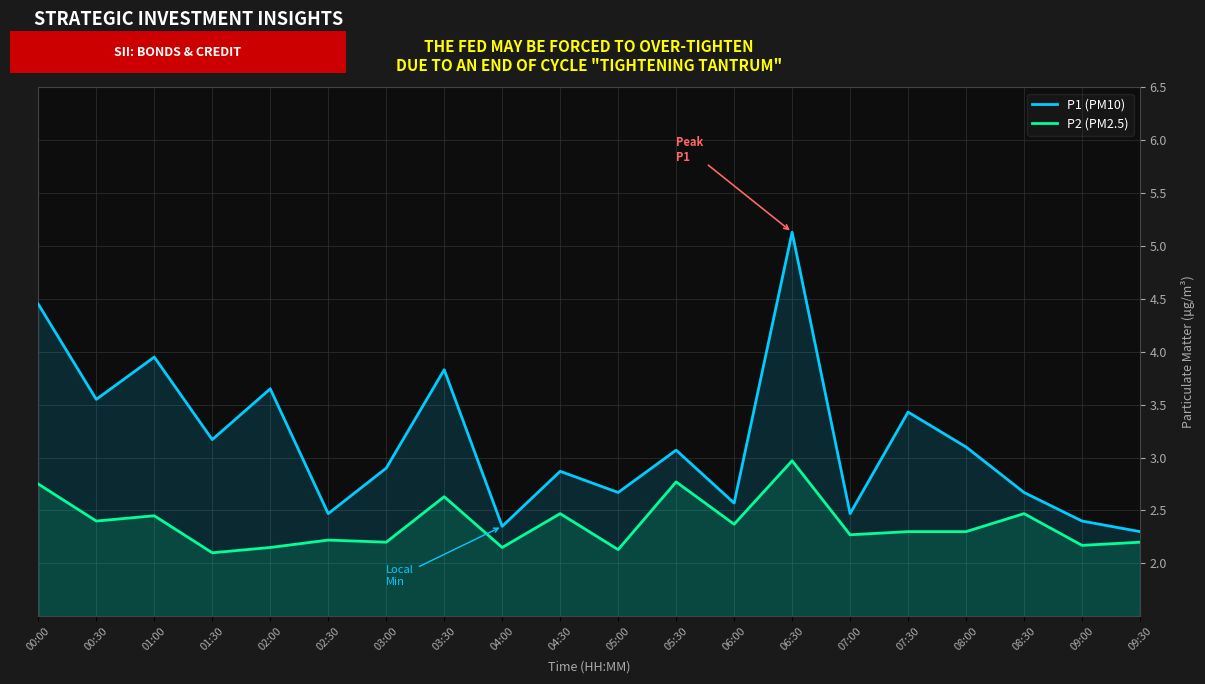

How many interior local peaks does the P1 (PM10) series have?

7